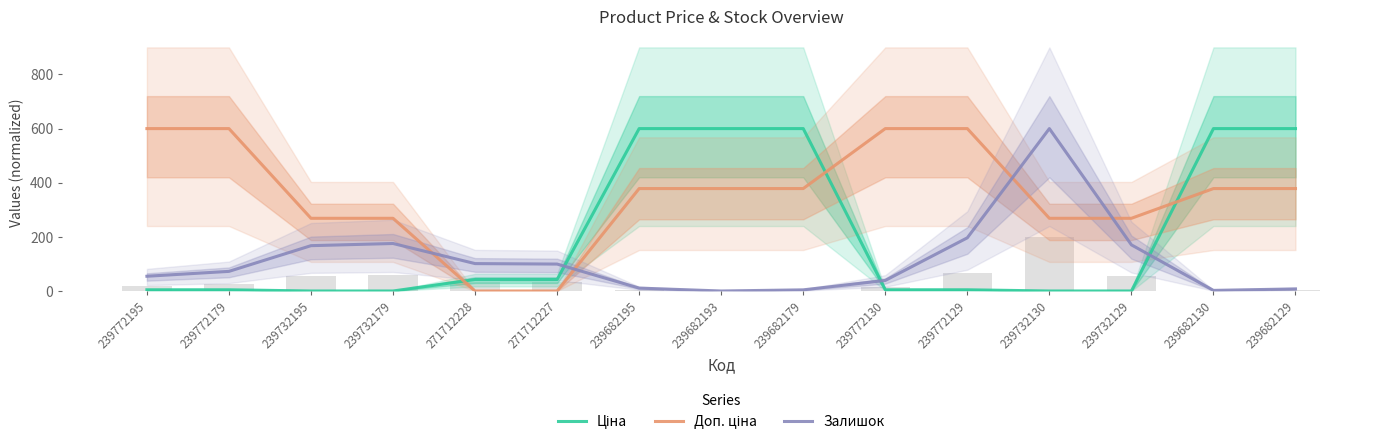

How many values in the Залишок series are below 72?

7